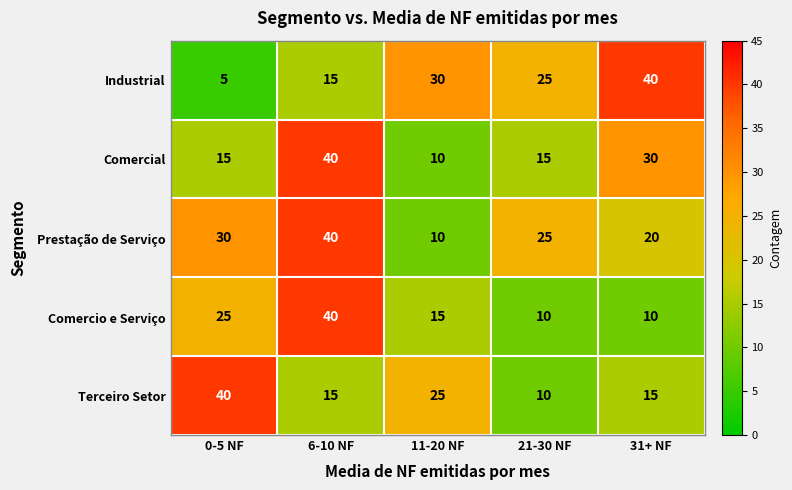

Which label corresponds to the smallest value in the chart?

0-5 NF